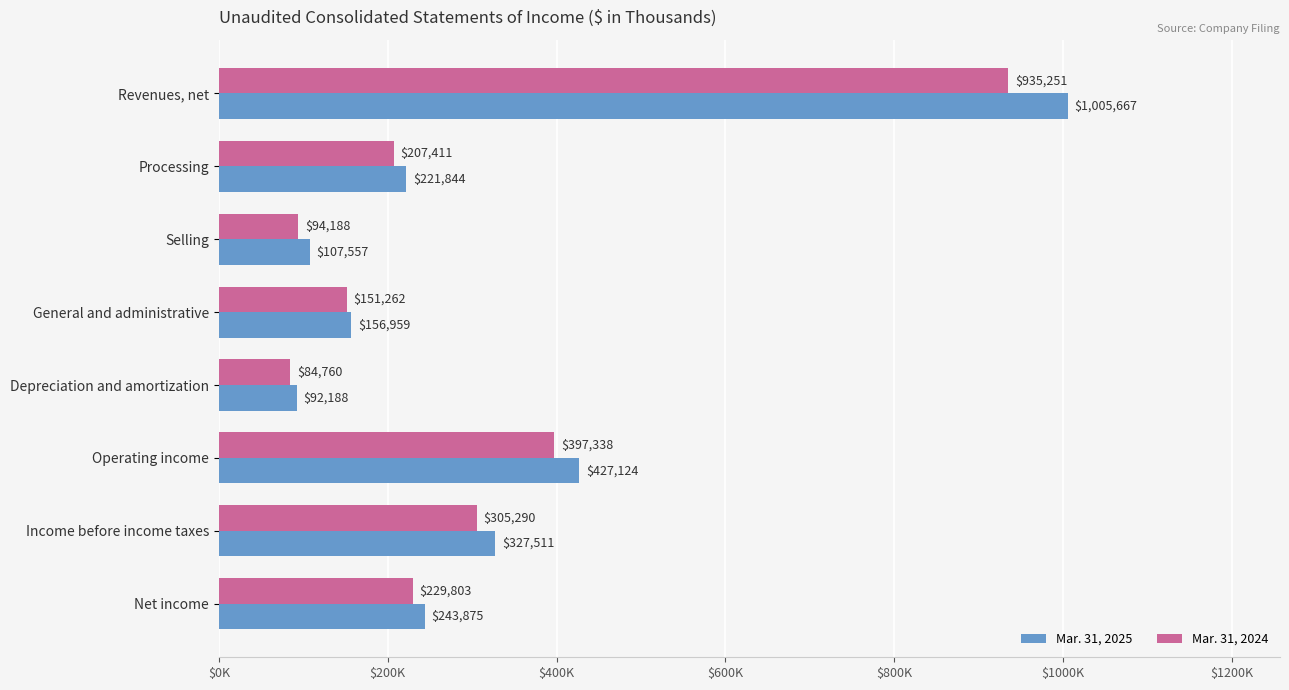

At which label does Mar. 31, 2024 reach its peak?

Revenues, net